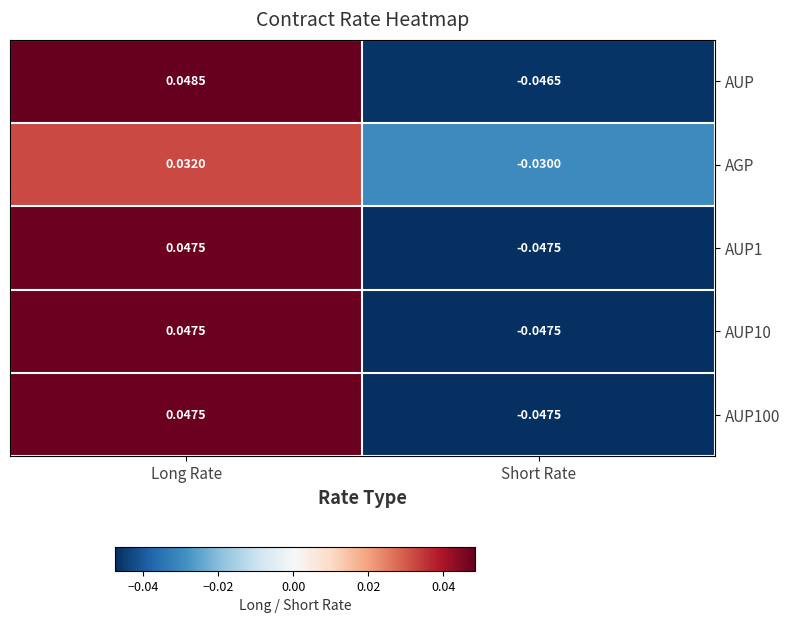

Rank the categories by AUP value from highest to lowest.

Long Rate, Short Rate